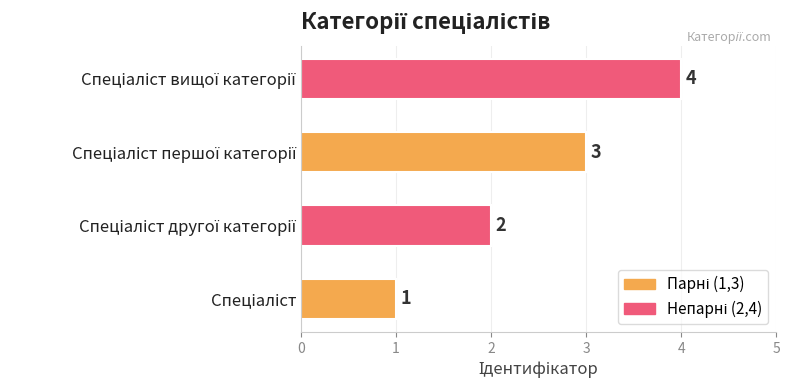

How many values are between 2 and 4?

3